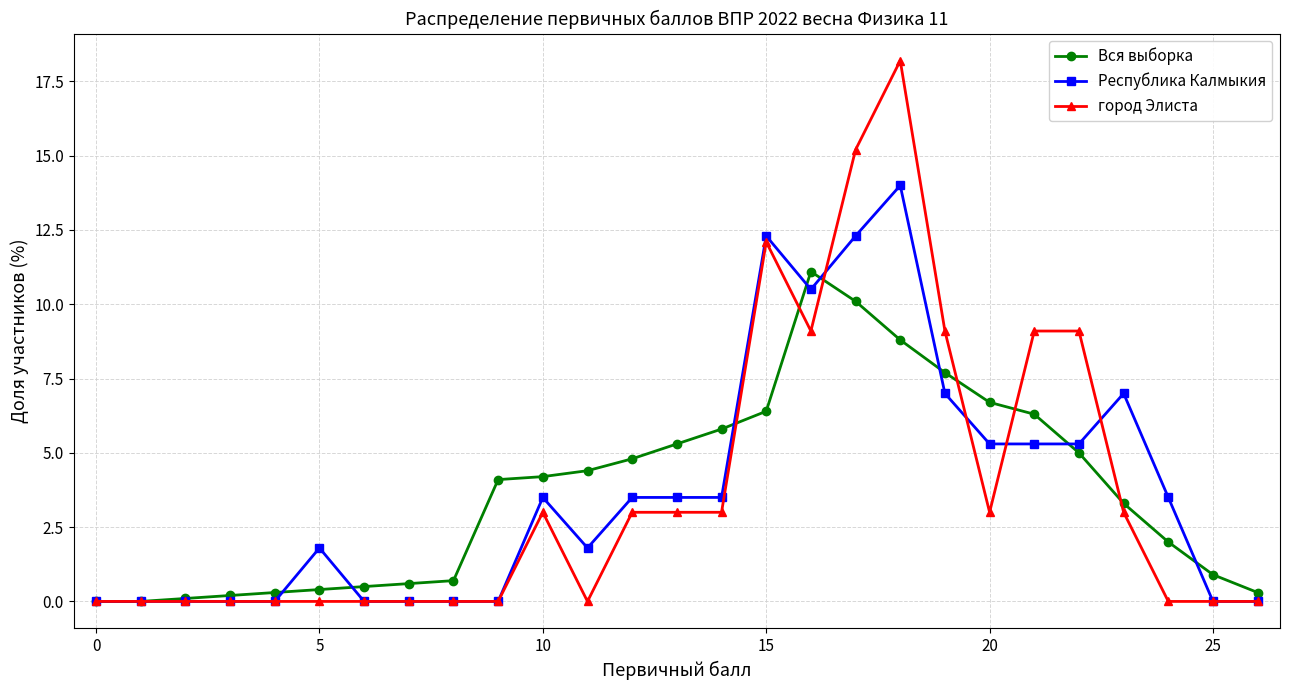

What is the average value of the Республика Калмыкия series?

3.7